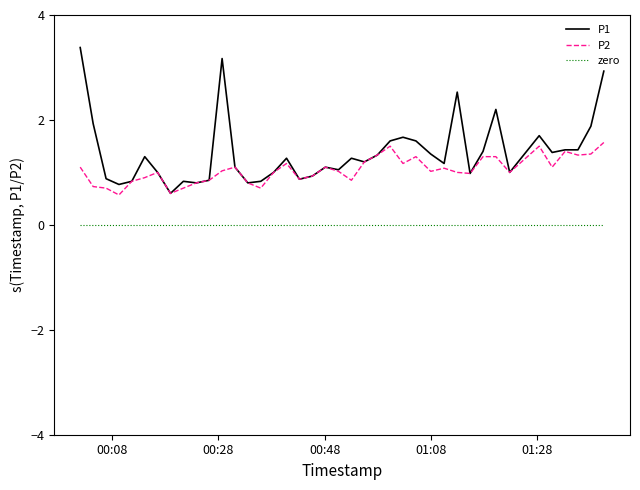

True or false: P2 and zero cross at least once.

False